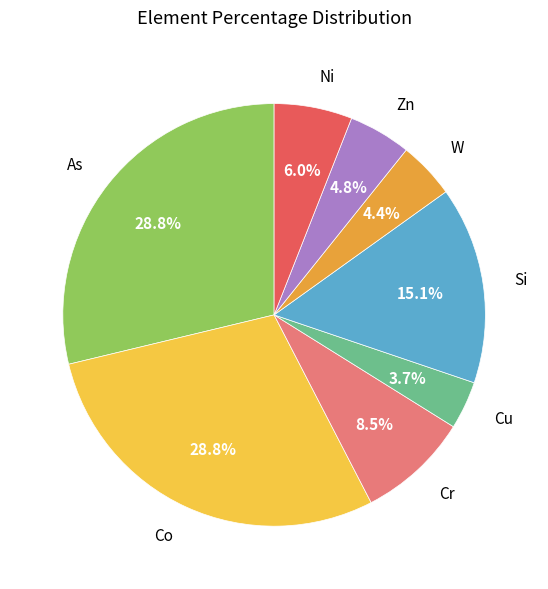

To the nearest percent, what is the difference between the Cr and Si slice percentages?

7%